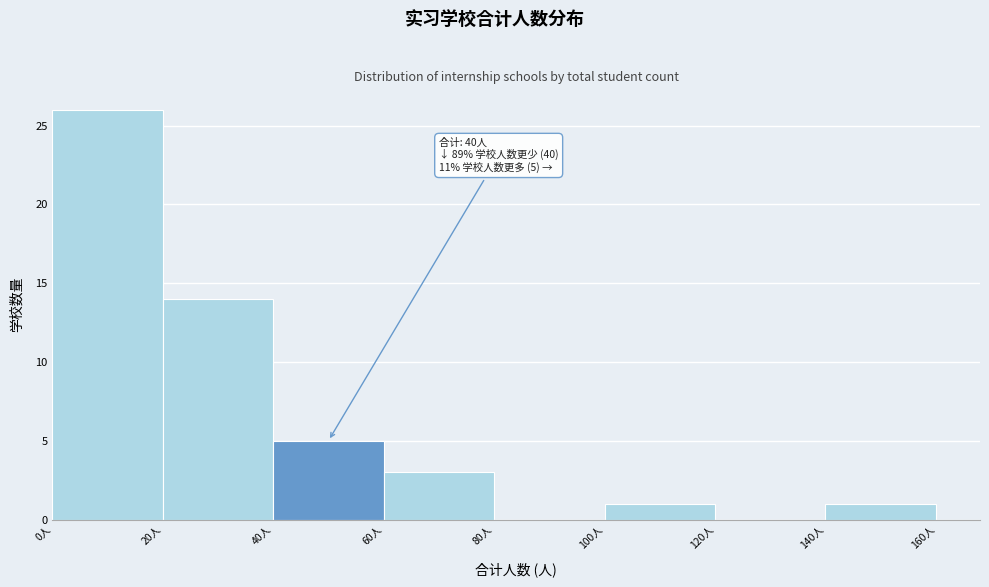

Which range on the x-axis has the tallest bar?

0 to 20